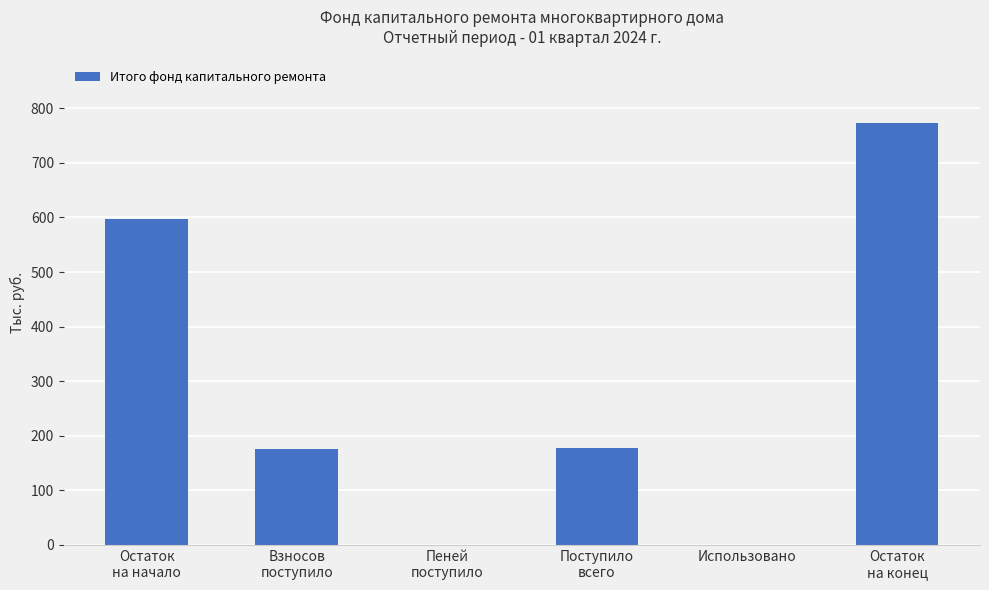

How many distinct data groups are displayed?

1